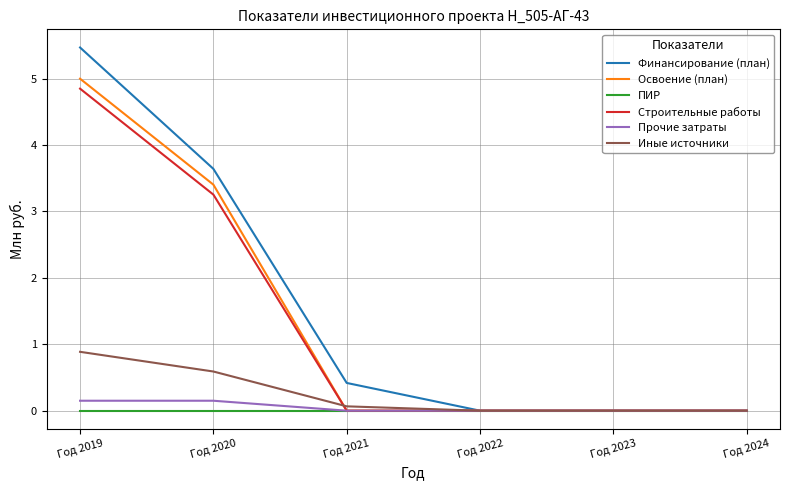

Count the number of categories in the chart.

6